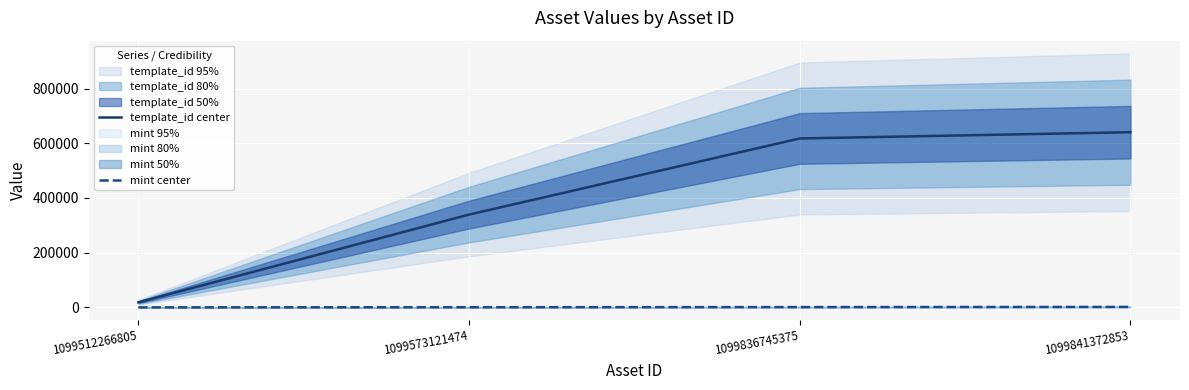

How many lines are shown in the chart?

2